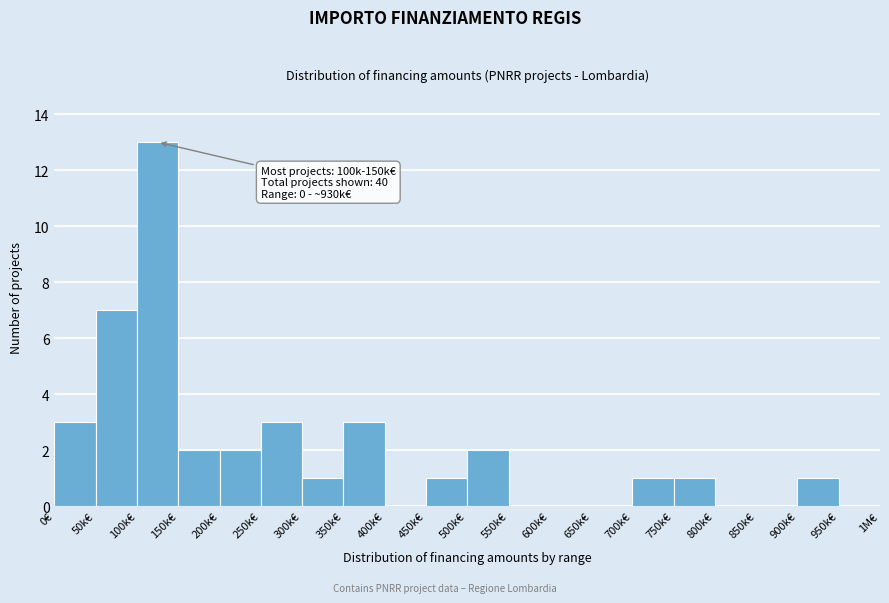

Reading right to left, transcribe all the data shown in this chart.

950k€=0	900k€=1	850k€=0	800k€=0	750k€=1	700k€=1	650k€=0	600k€=0	550k€=0	500k€=2	450k€=1	400k€=0	350k€=3	300k€=1	250k€=3	200k€=2	150k€=2	100k€=13	50k€=7	0€=3